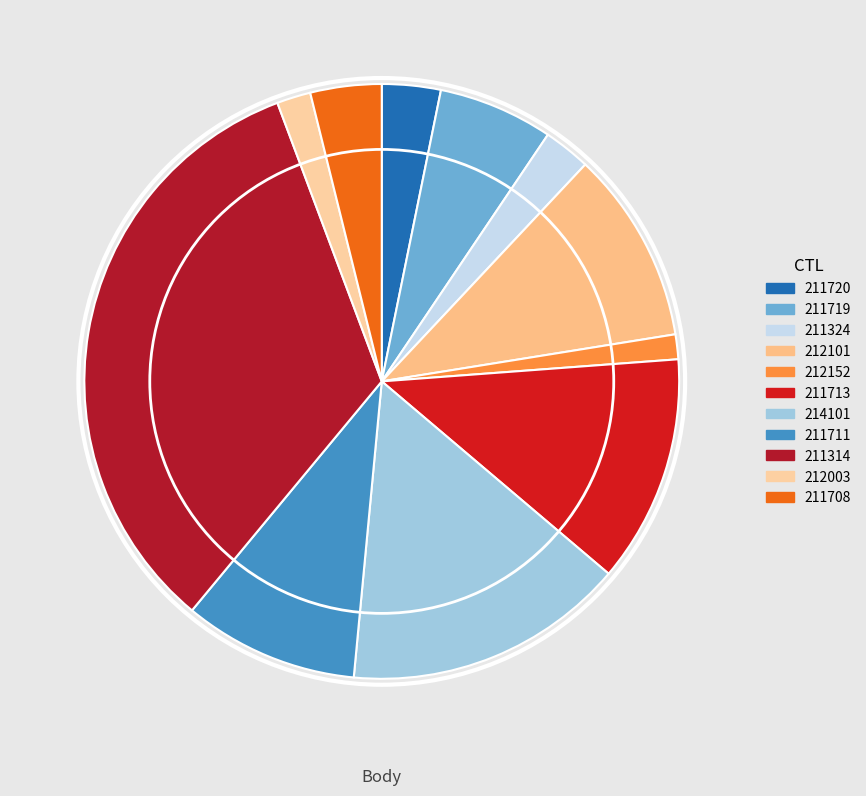

How many slices are in this pie chart?

11